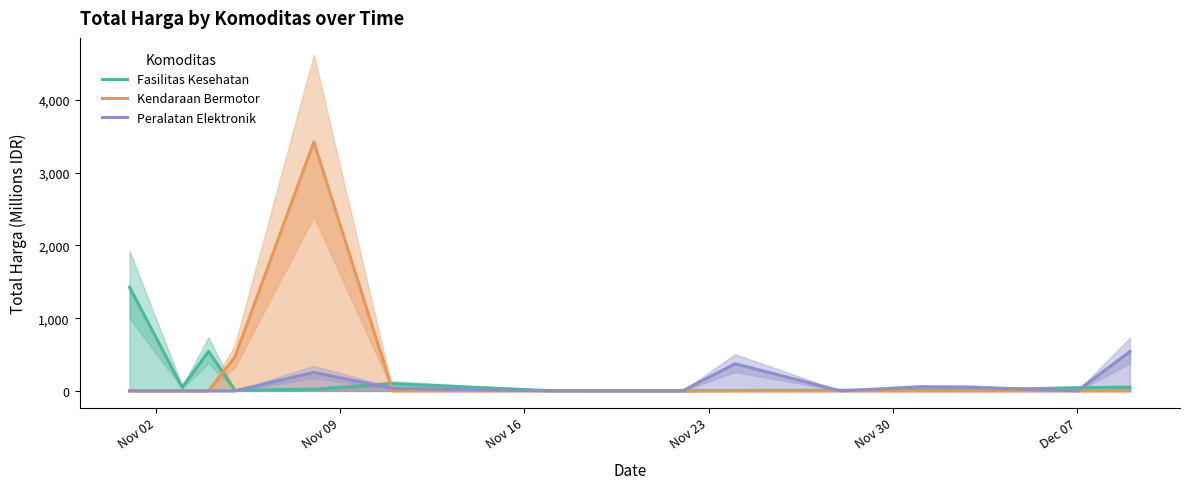

What is the sum of all Peralatan Elektronik values?

1311.2